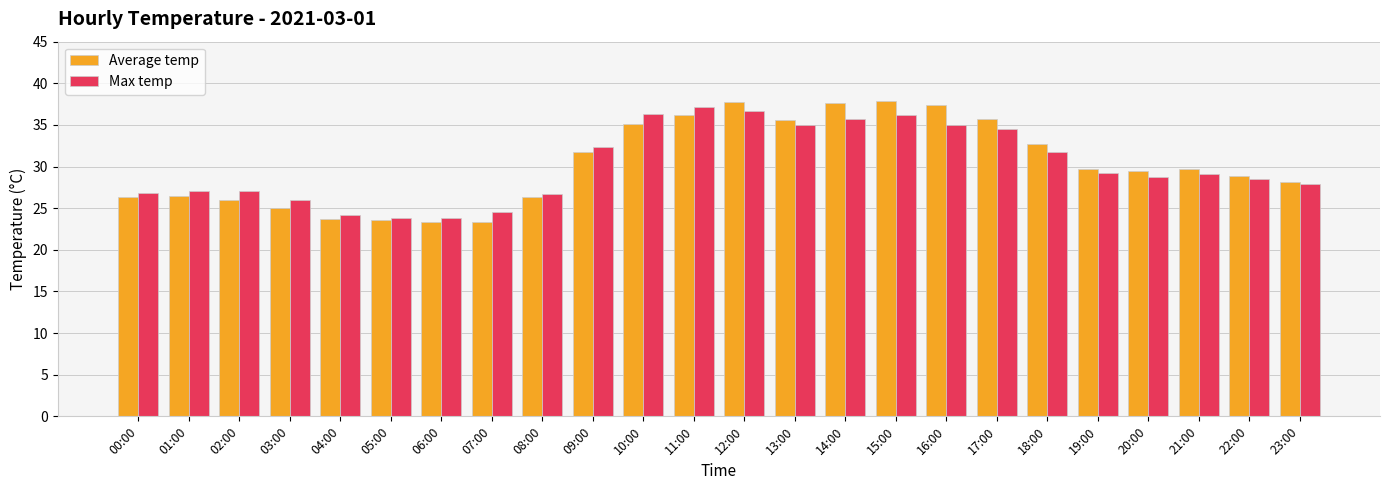

What is the average value of the Max temp series?

30.2